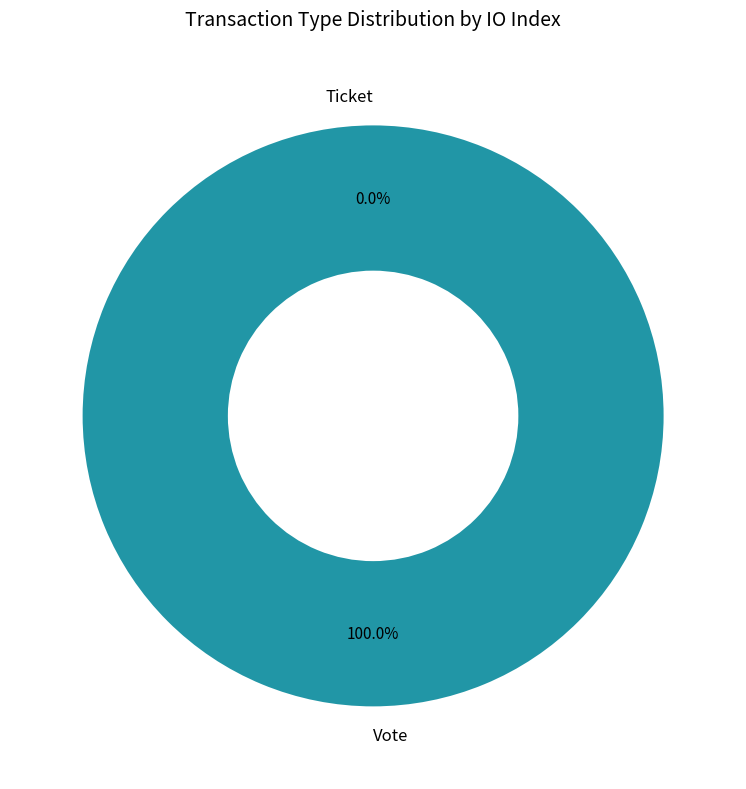

Does Vote account for over 50% of the chart?

Yes